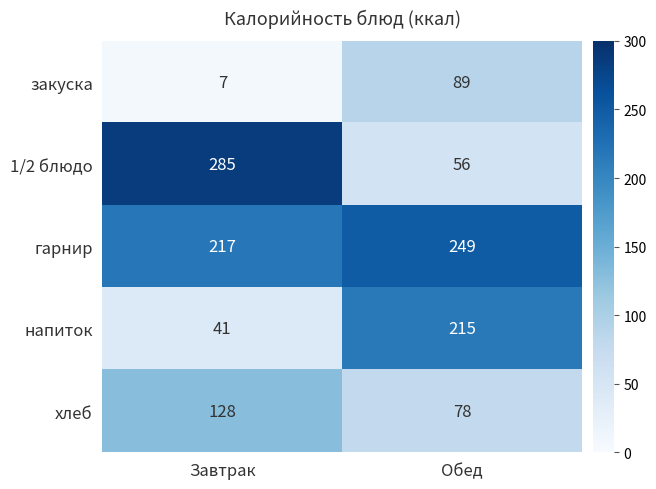

Which category has the highest value across all series?

Завтрак